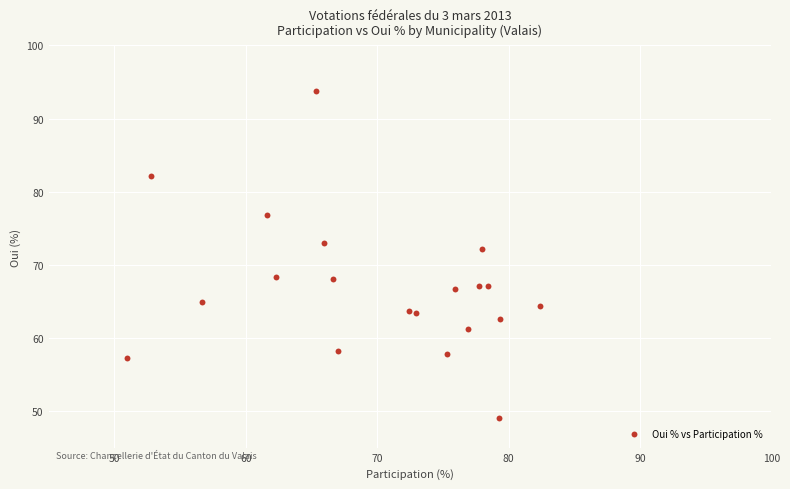

What Y value in the scatter plot is closest to 71?

72.2